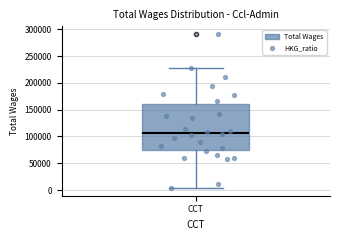

Read this box plot against the y-axis: the position of the median line, the range covered by the box, and the ends of both whiskers. The values are not printed on the chart, so give them approximately, as read against the axis.

median 105000, box 75000 to 160000, whiskers 5000 to 225000